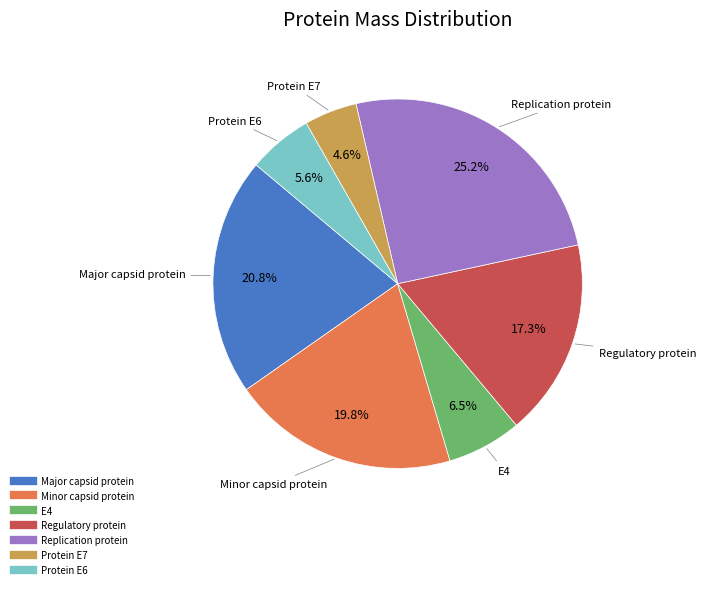

To the nearest percent, what is the difference between the largest and smallest slice percentages?

21%